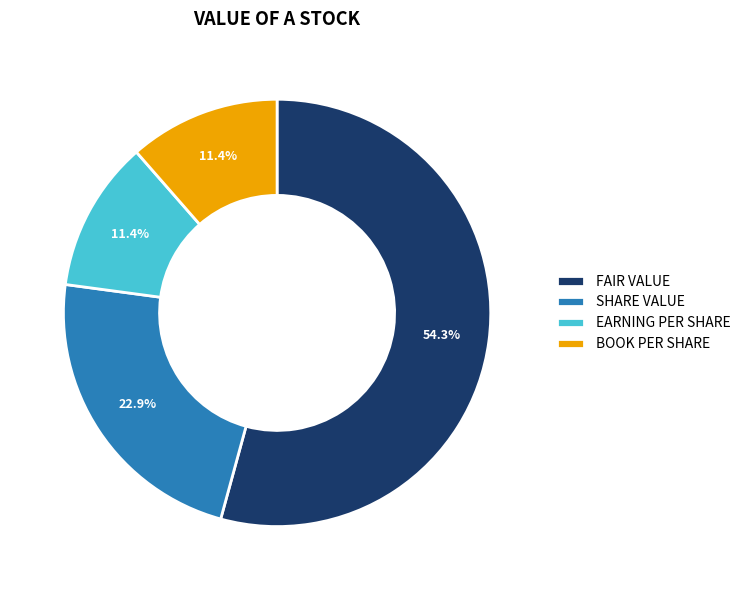

Combined, what portion of the pie is BOOK PER SHARE and FAIR VALUE?

65.7%